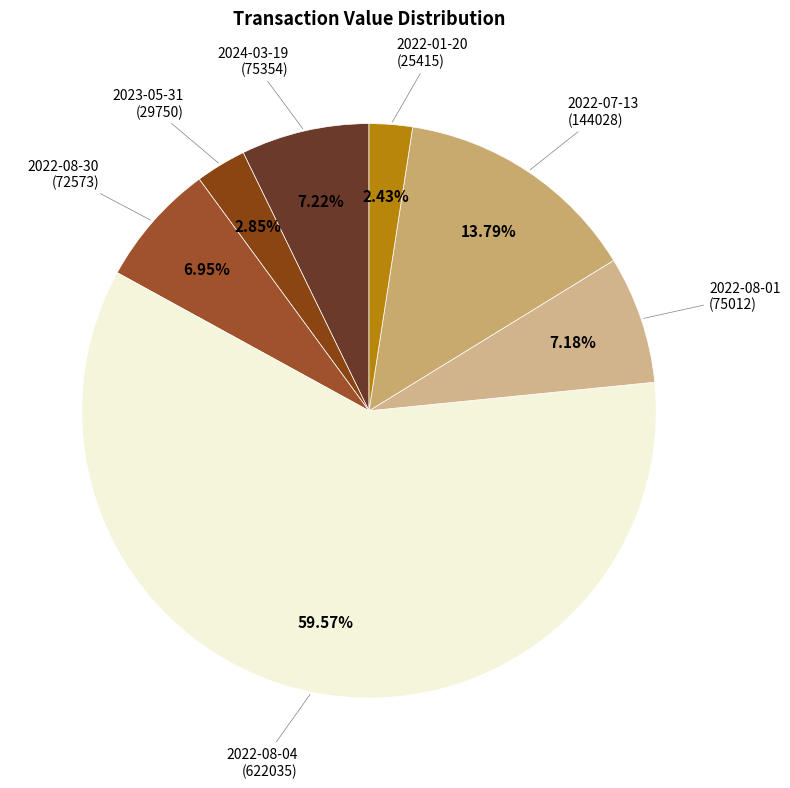

Combined, do 2023-05-31 (29750) and 2022-08-04 (622035) account for over 50%?

Yes